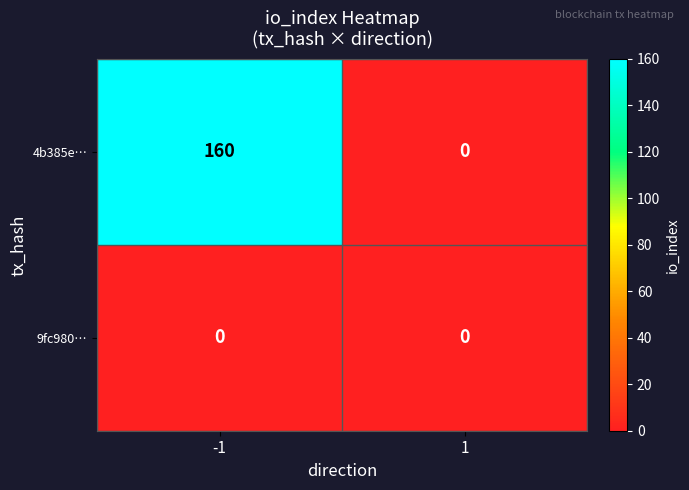

Reading right to left, extract all data points from this chart.

4b385e…: 1=0	-1=160
9fc980…: 1=0	-1=0